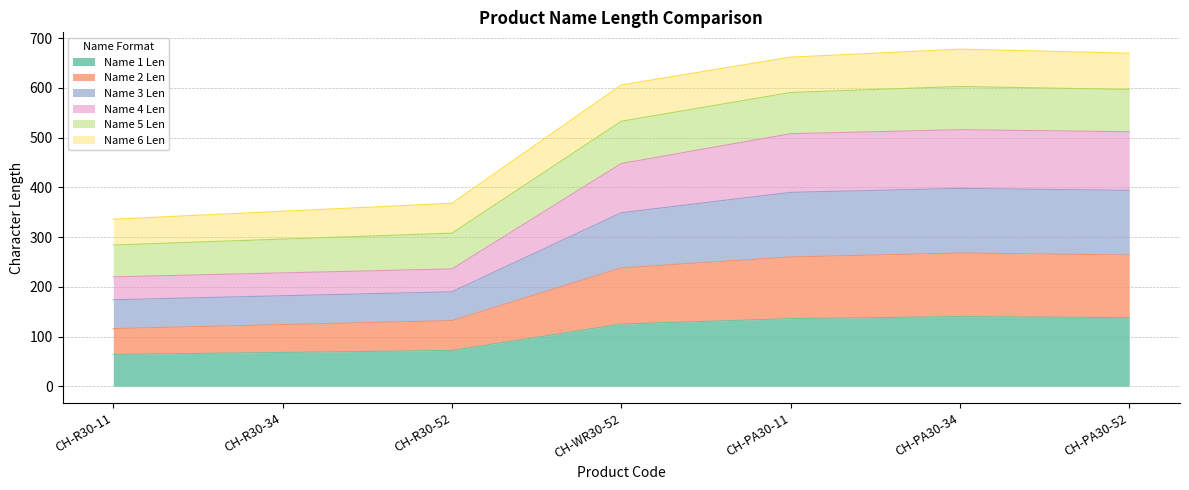

At which label does Name 1 Len reach its minimum?

CH-R30-11